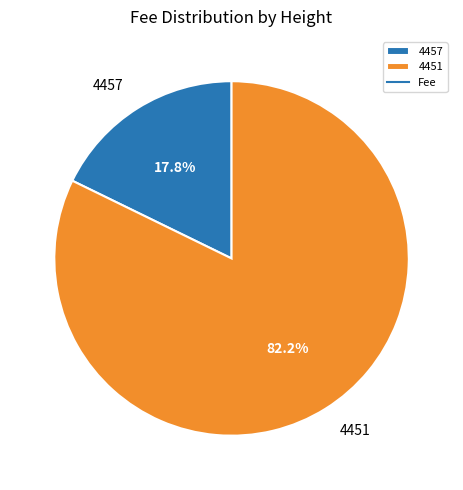

Is it true that 4457 is 26% of the pie?

False